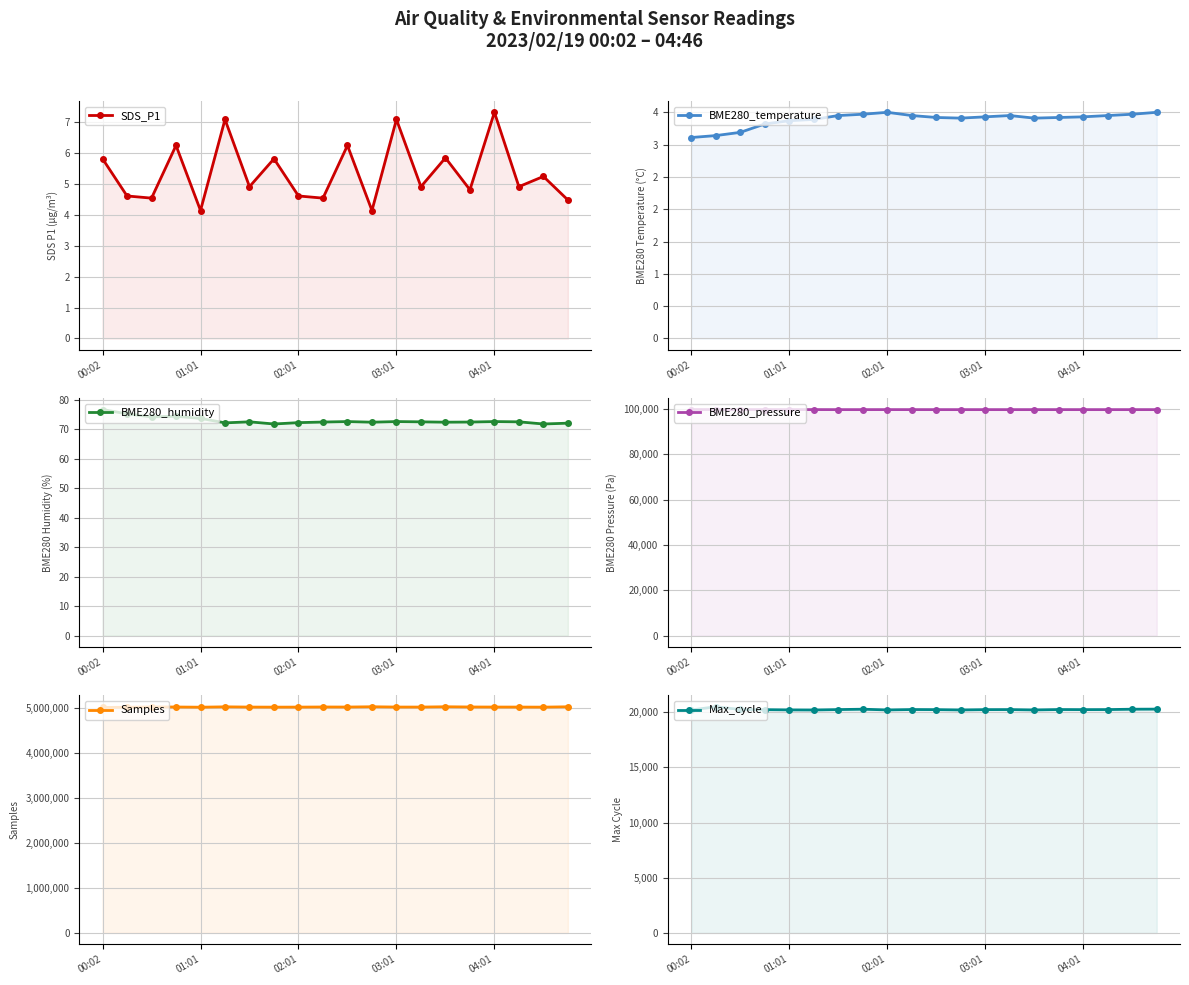

True or false: Max_cycle has more than 0 points higher than both neighbors.

True